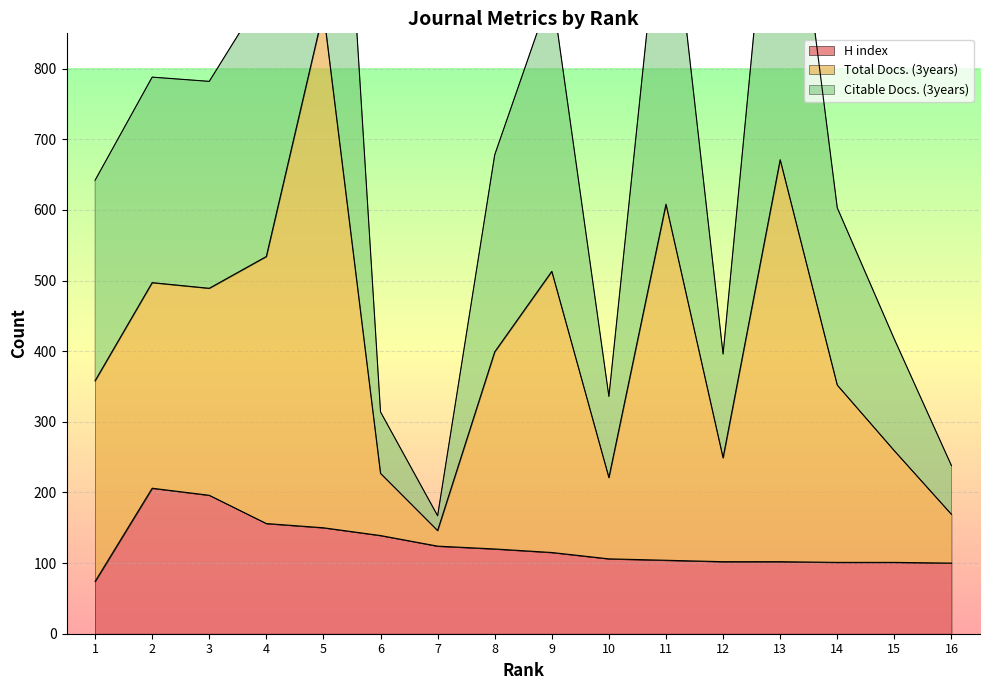

In Citable Docs. (3years), how many points are lower than both neighbors (excluding endpoints)?

4